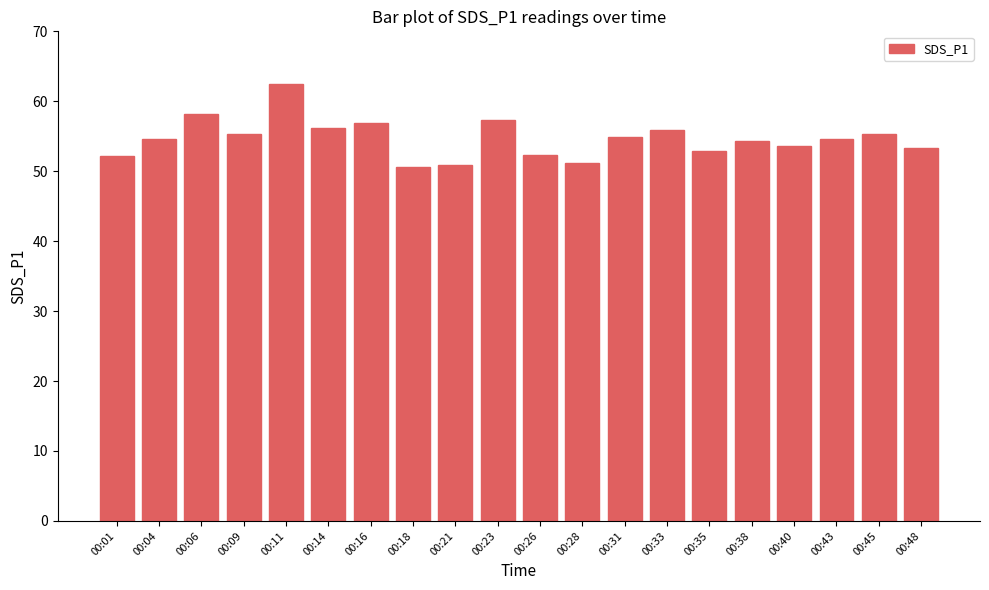

What is the value of the 2nd bar from the left?

54.6